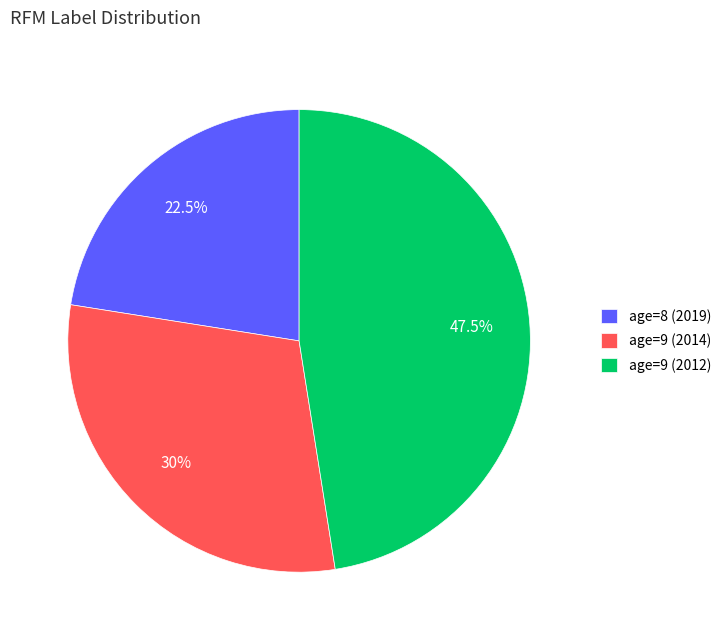

What portion of the pie excludes age=9 (2012)?

52.5%